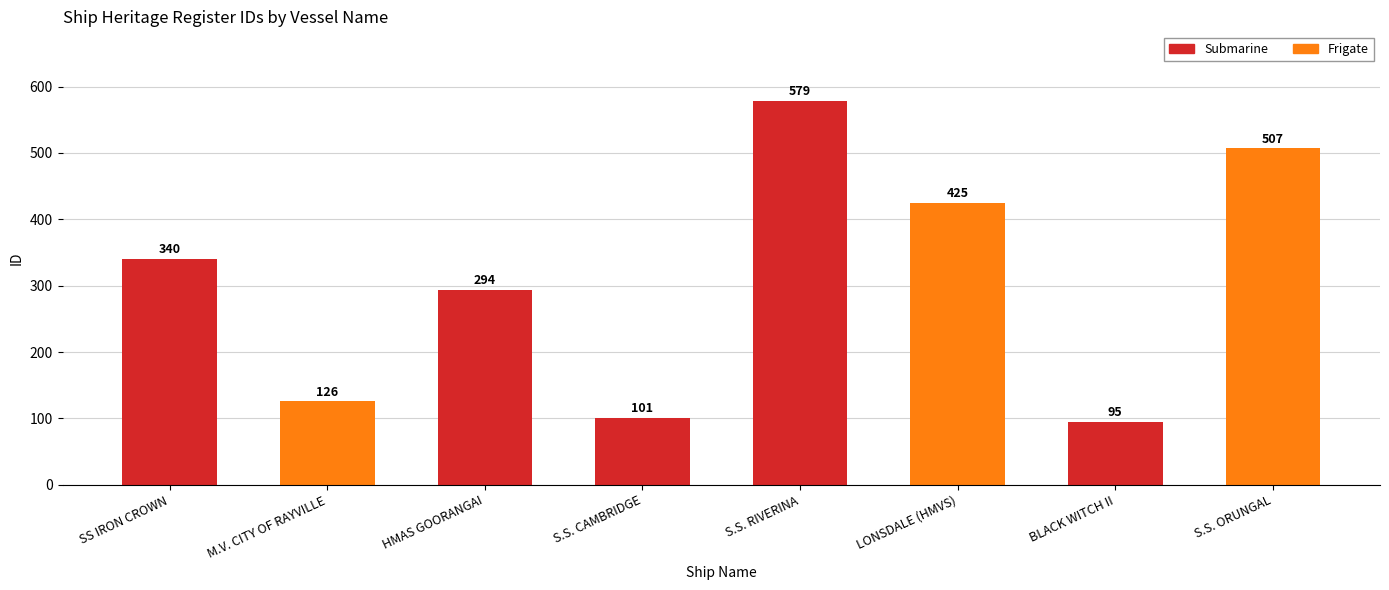

What is the approximate value at LONSDALE (HMVS)?

425